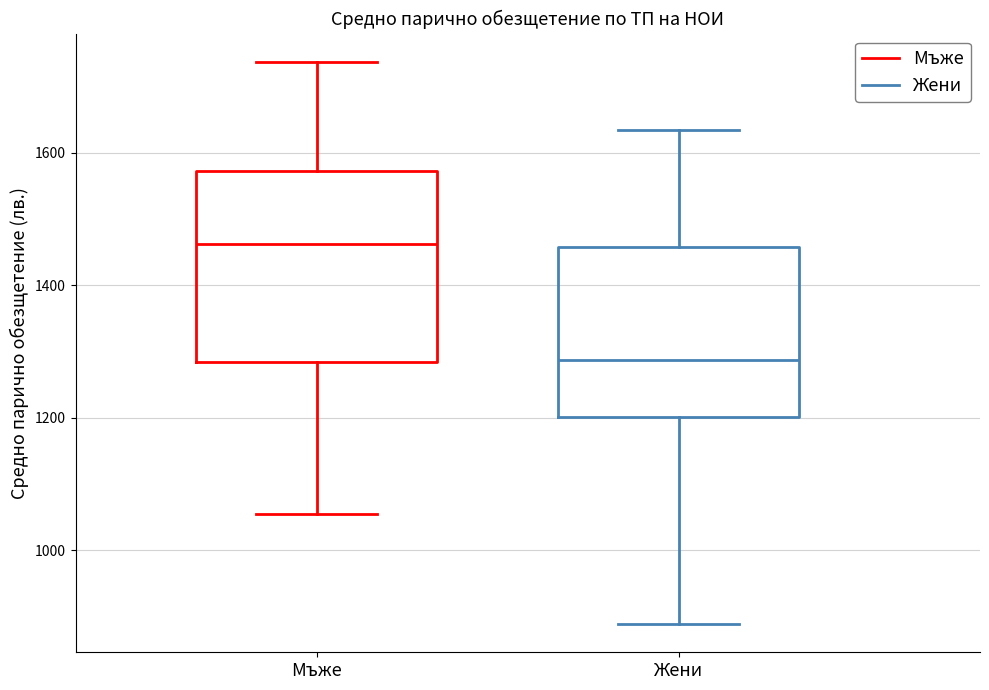

Comparing the boxes themselves (not the whiskers), which one is the tallest?

Мъже